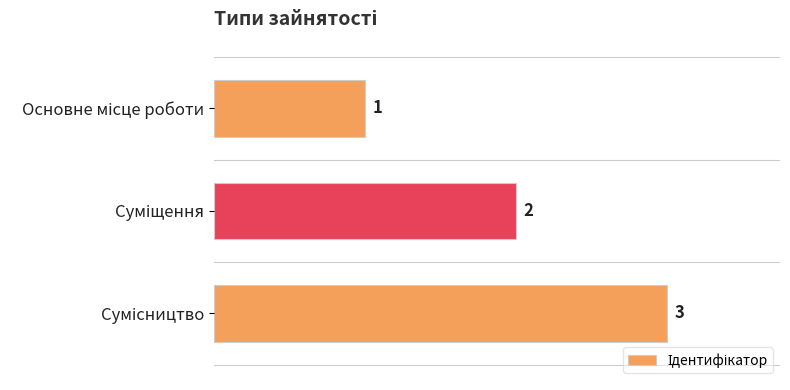

How many values are between 1 and 3?

3